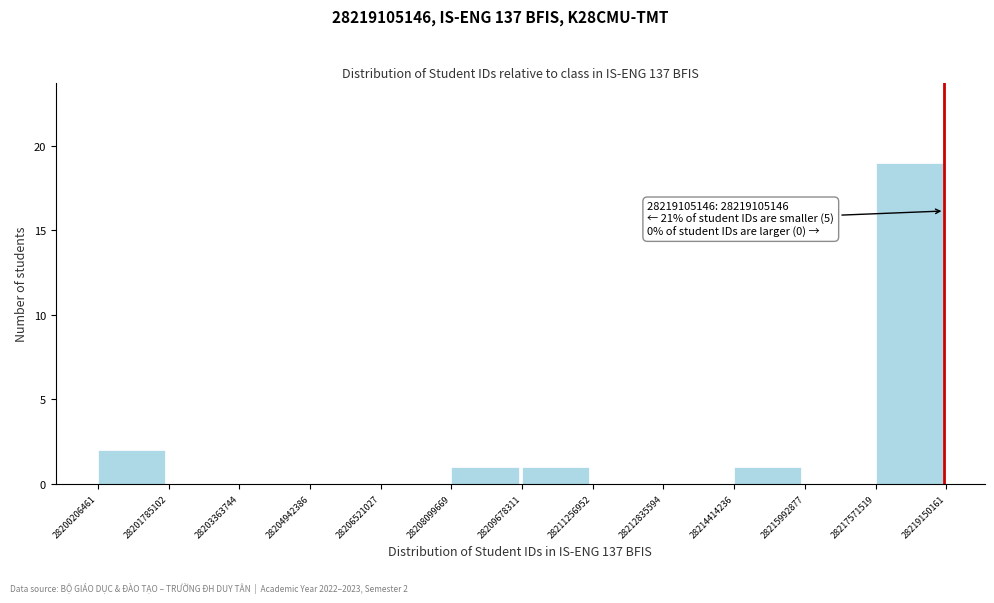

Which range on the x-axis has the tallest bar?

28217571519 to 28219150161